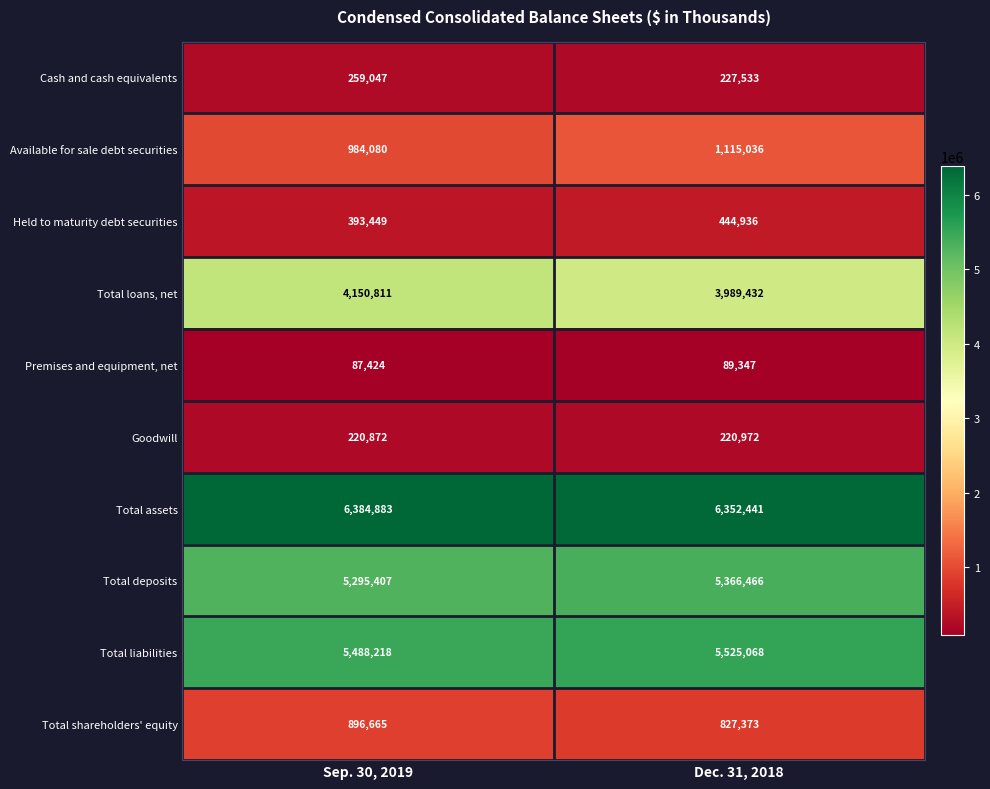

Which series has the widest spread of values?

Total loans, net